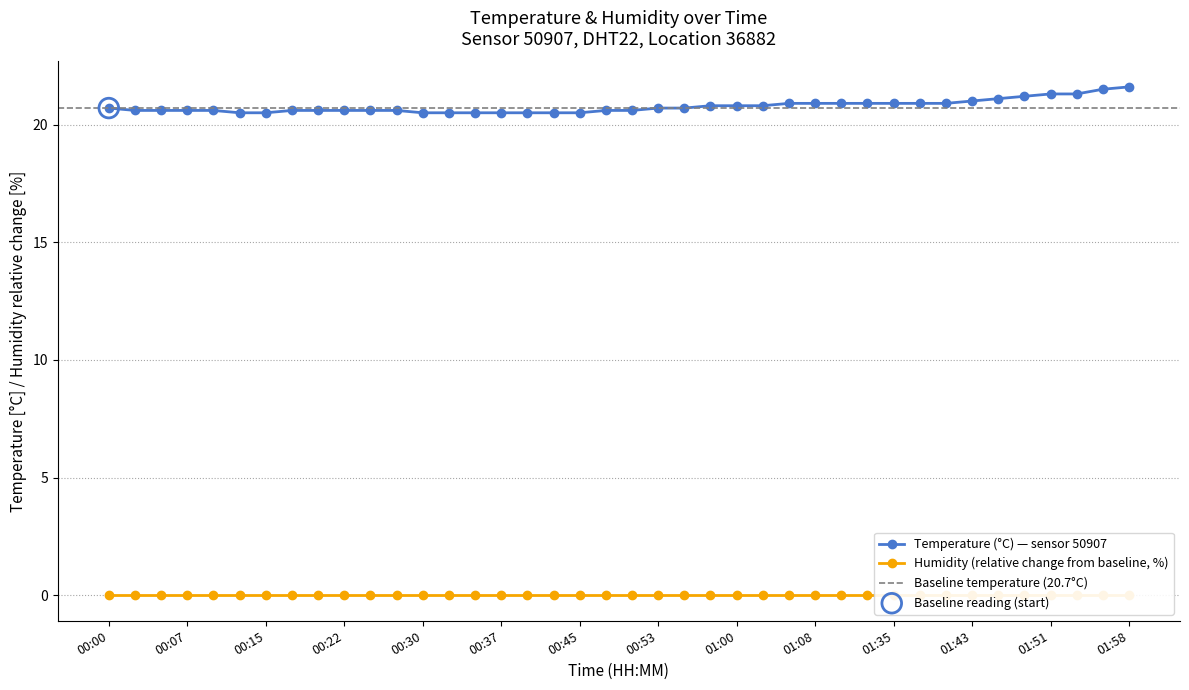

Between 00:22 and 01:32, which is larger?

01:32